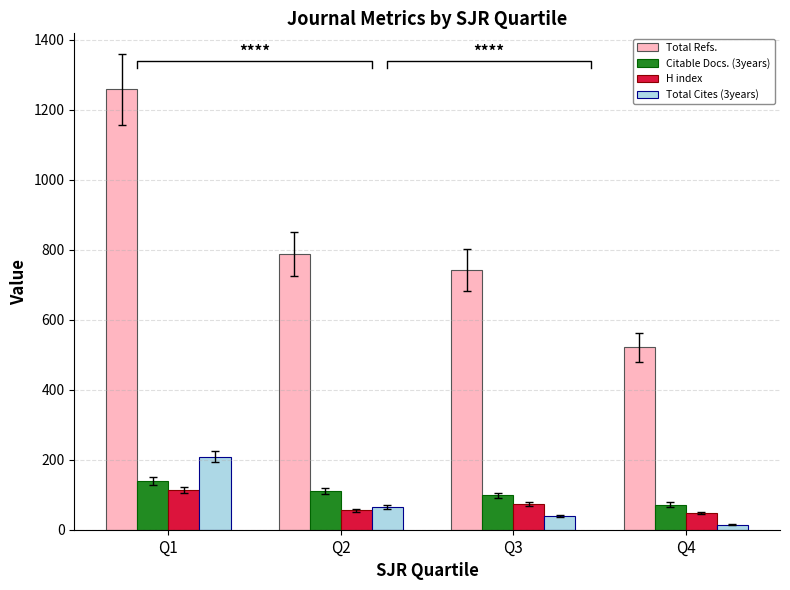

Which series has the largest total across all categories?

Total Refs.